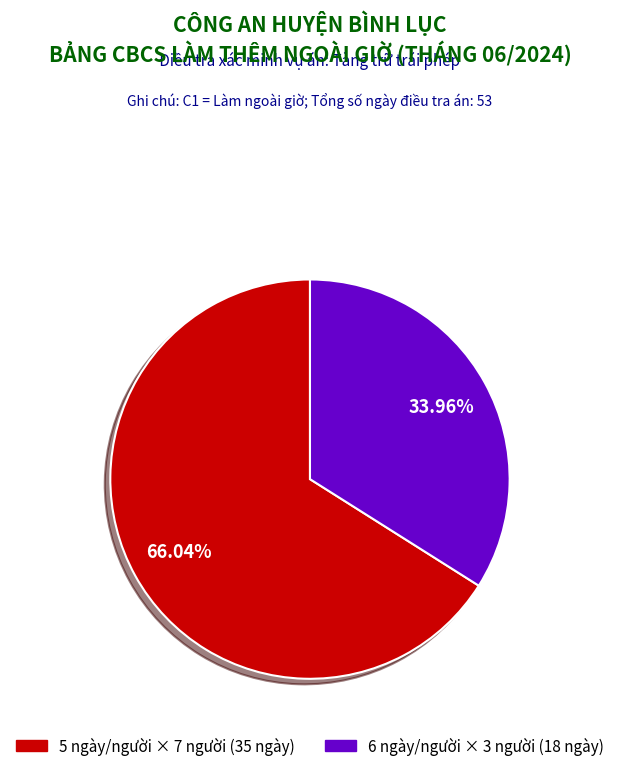

Is there any slice that represents more than half of the pie?

Yes